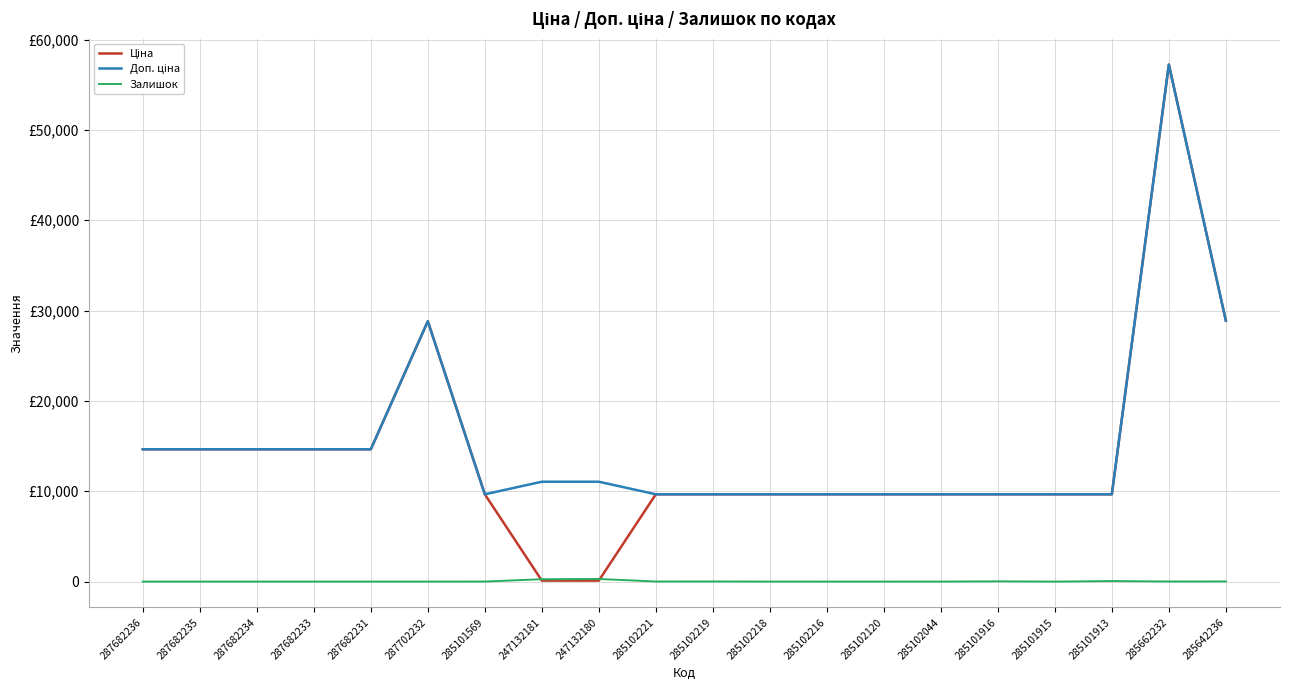

Is it true that Ціна equals 5809.9 at 285102218?

False